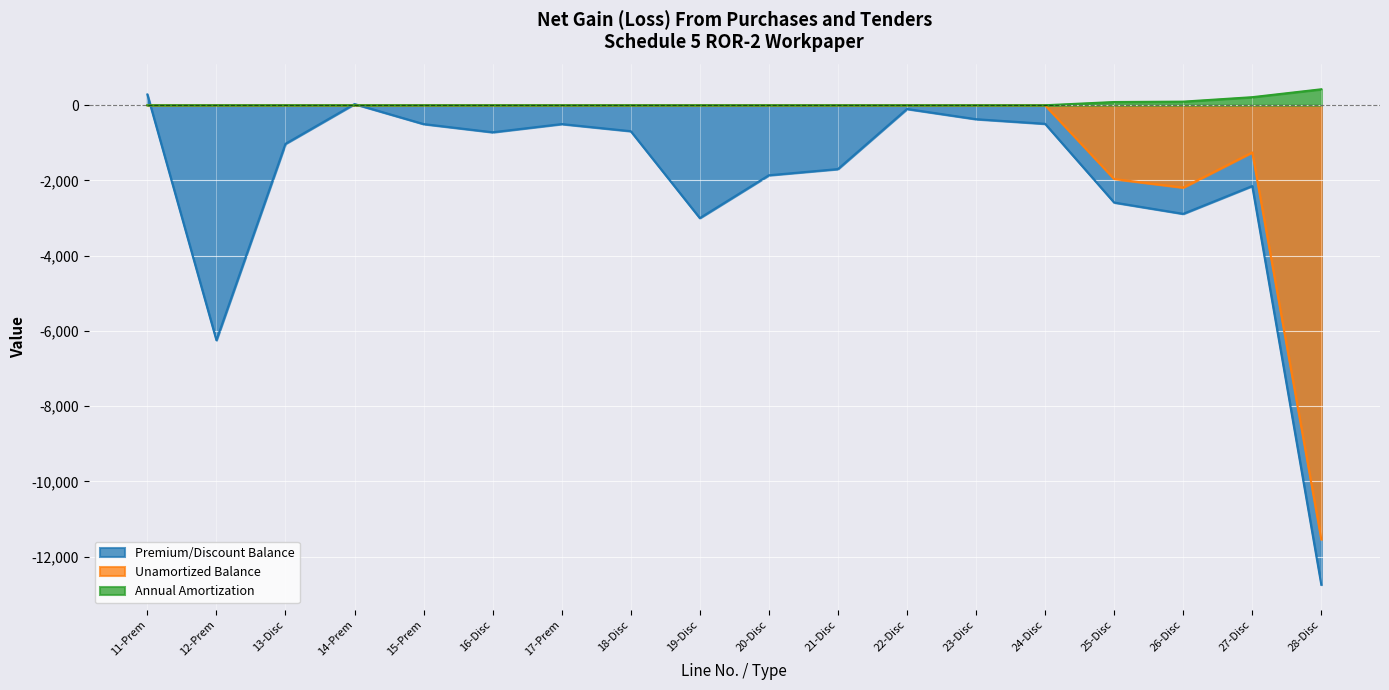

Rank the series by their average value, from highest to lowest.

Annual Amortization, Unamortized Balance, Premium/Discount Balance